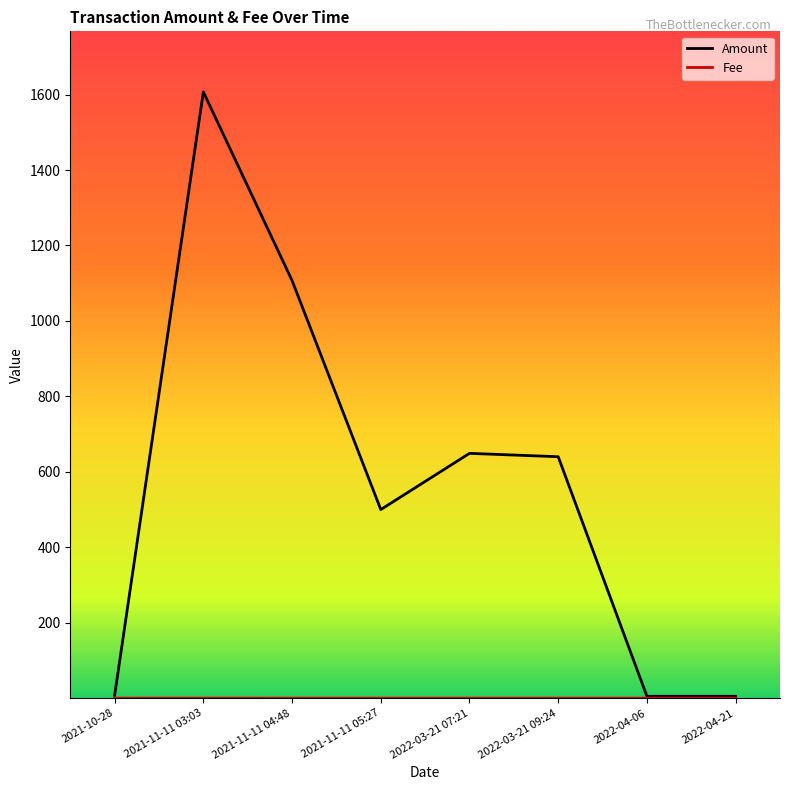

What is the greatest value displayed?

1606.9